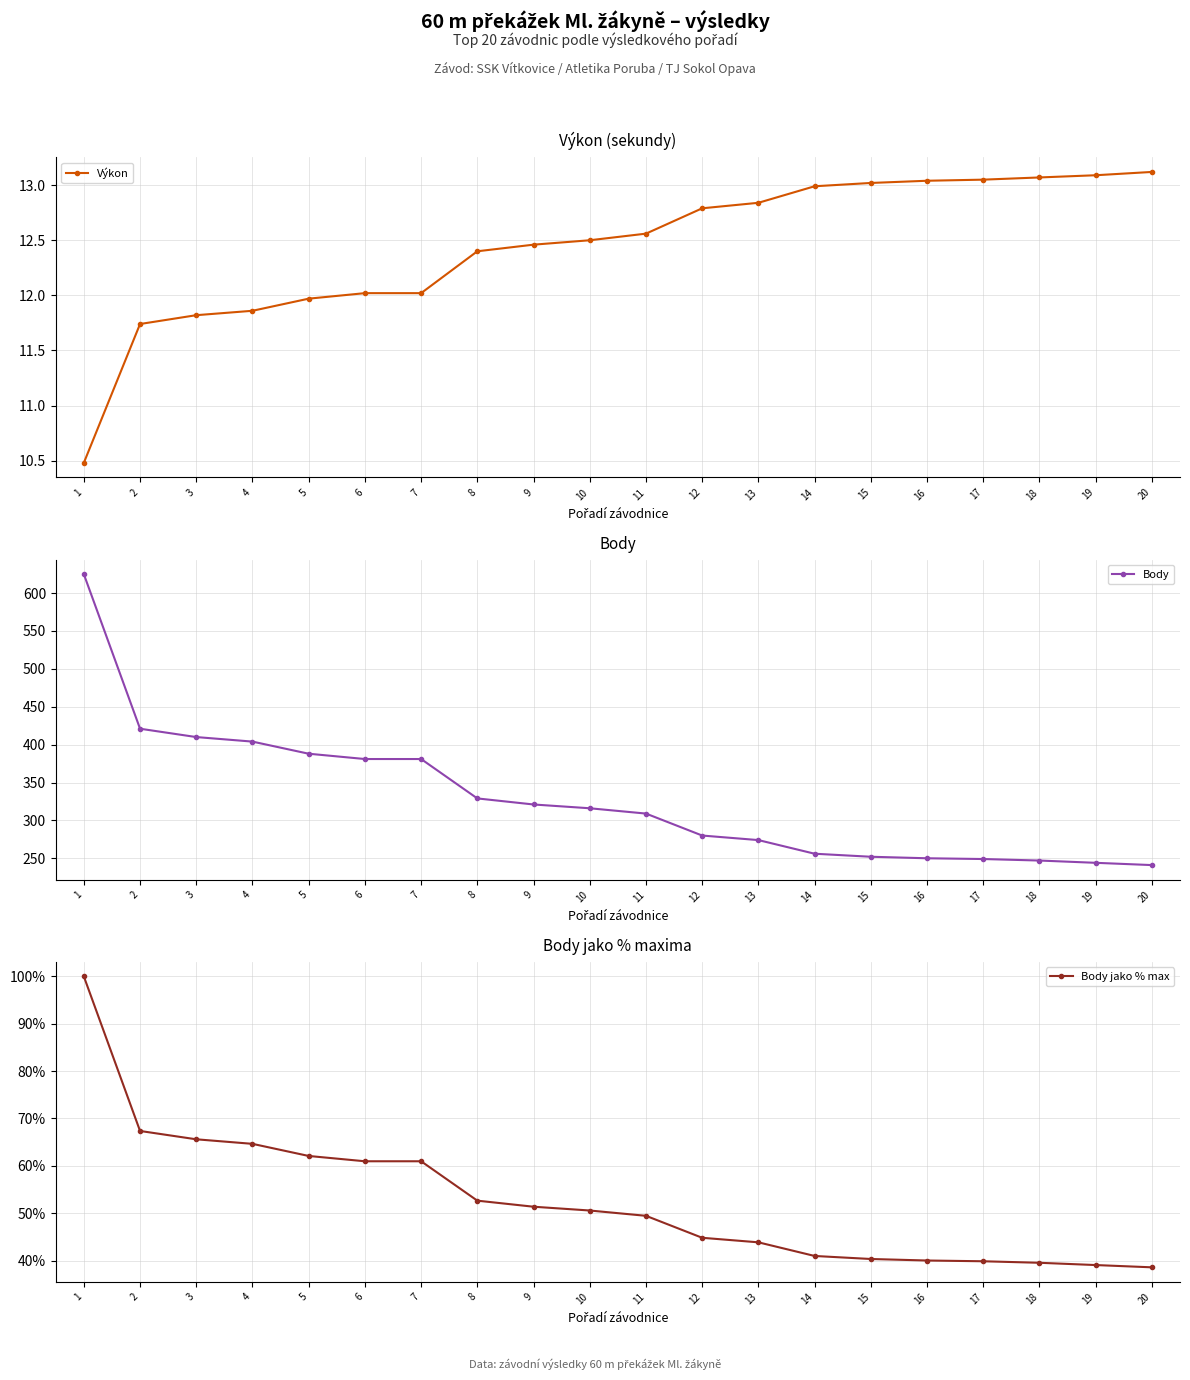

Which series has the widest spread of values?

Body